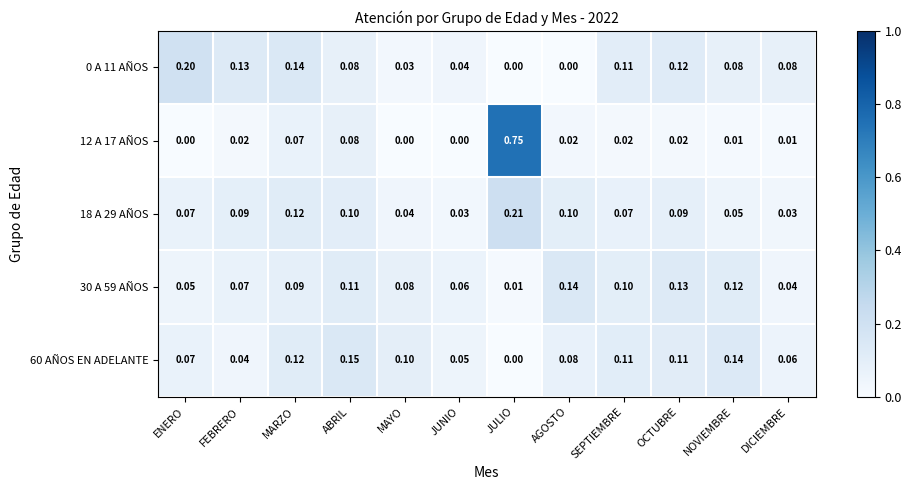

Count the number of categories in the chart.

12